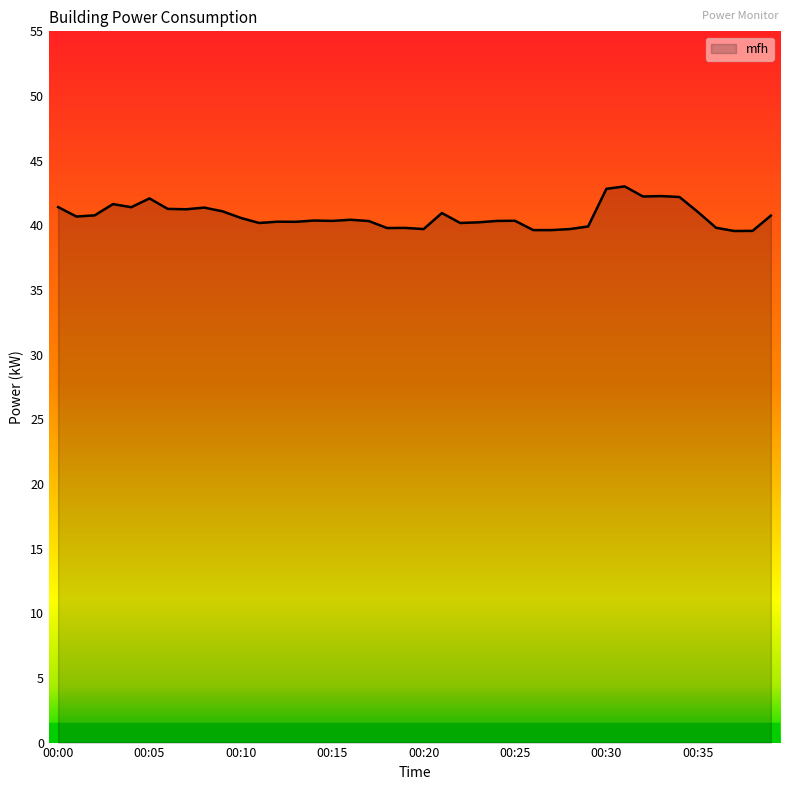

What is the smallest value displayed?

39.6